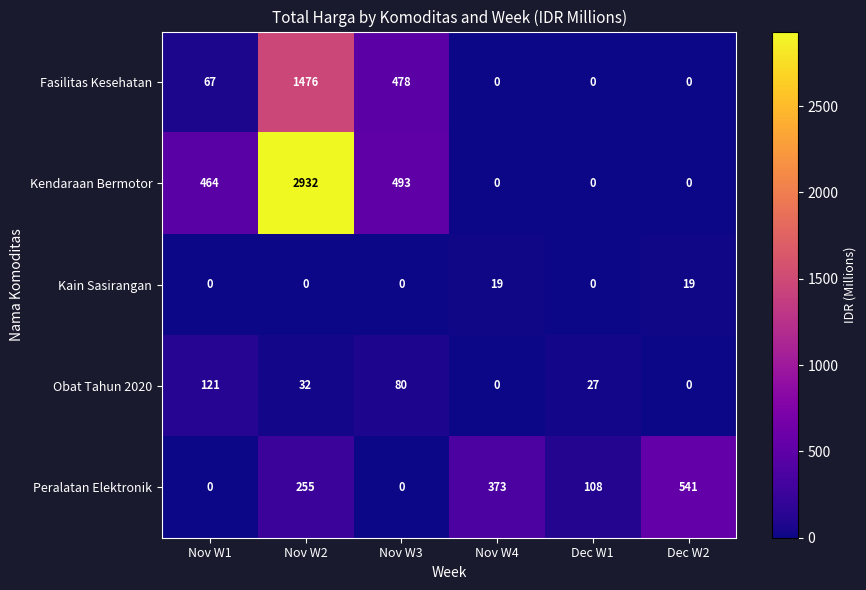

What is the maximum value for Peralatan Elektronik?

541